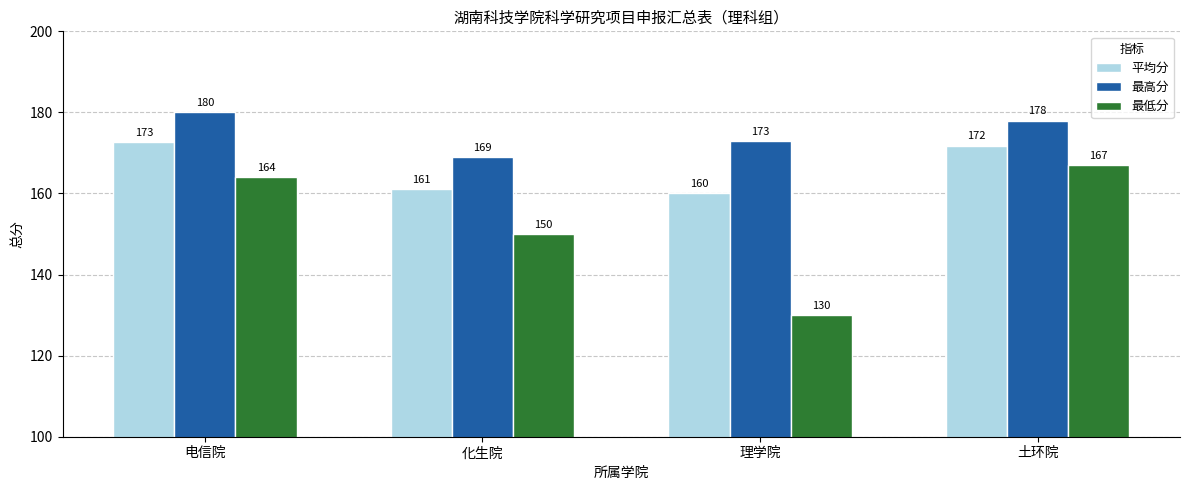

How many bars are there in each group?

3